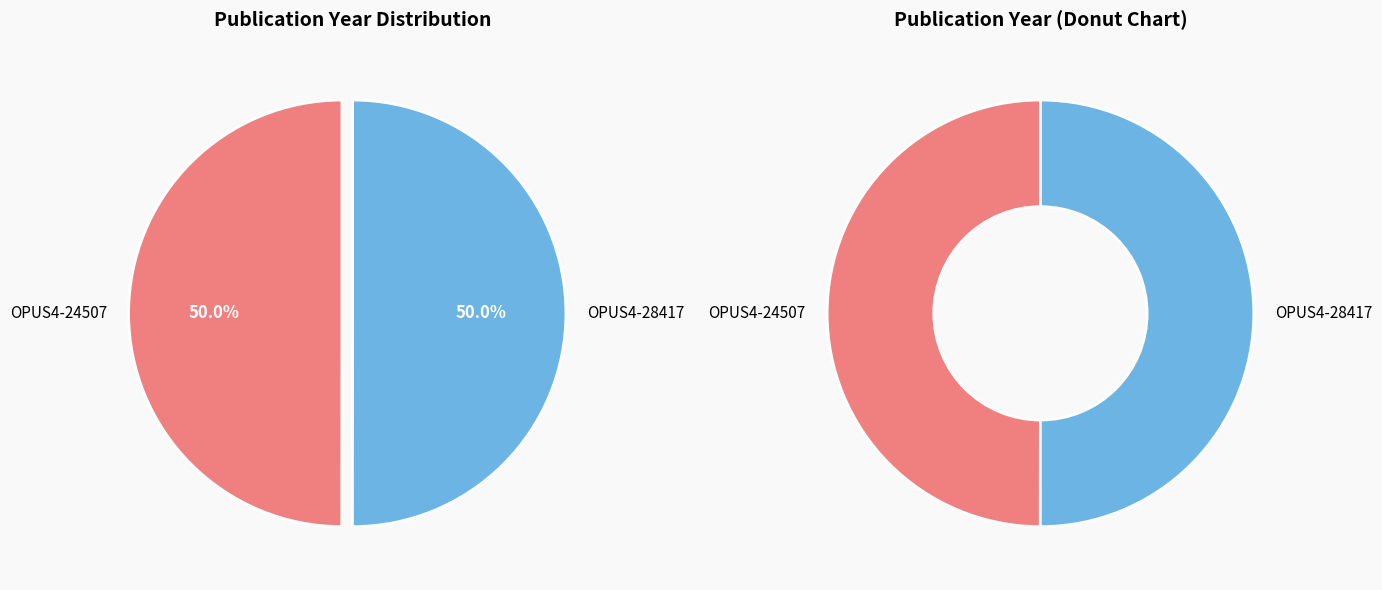

How many segments does this pie chart have?

2